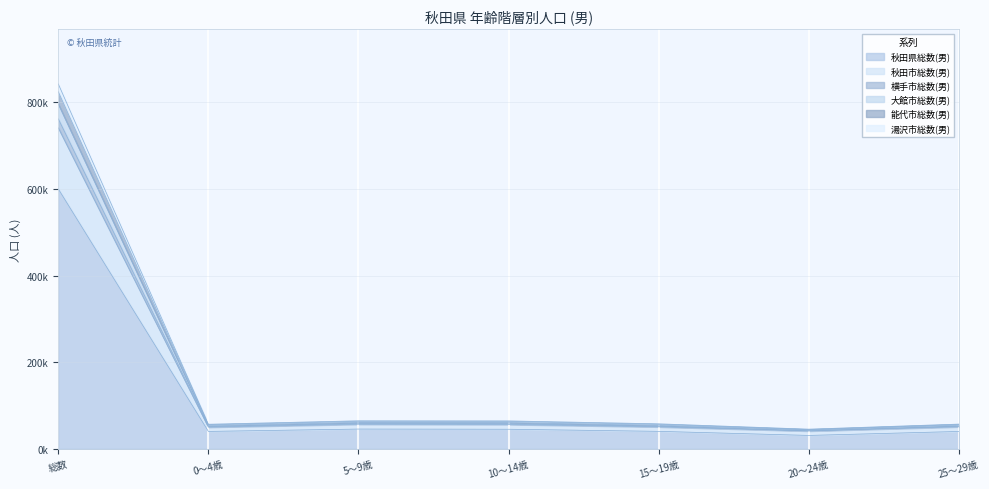

Between 20～24歳 and 10～14歳, which is larger?

10～14歳